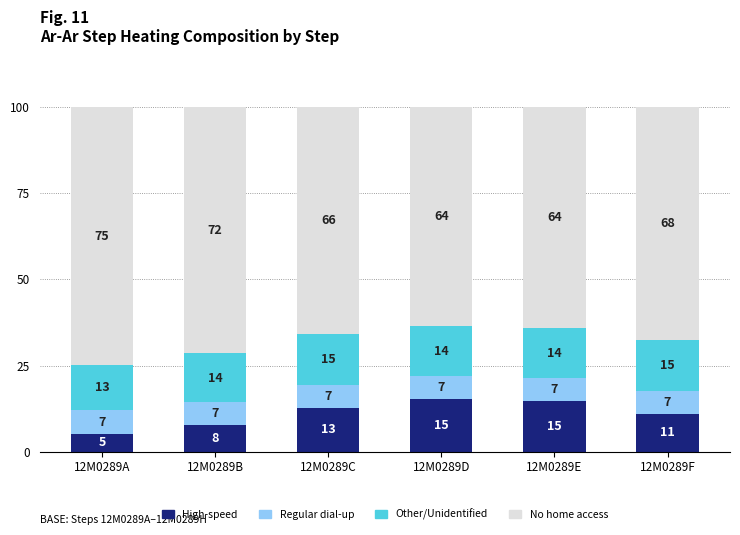

True or false: Other/Unidentified has a value of 18.4 at 12M0289A.

False